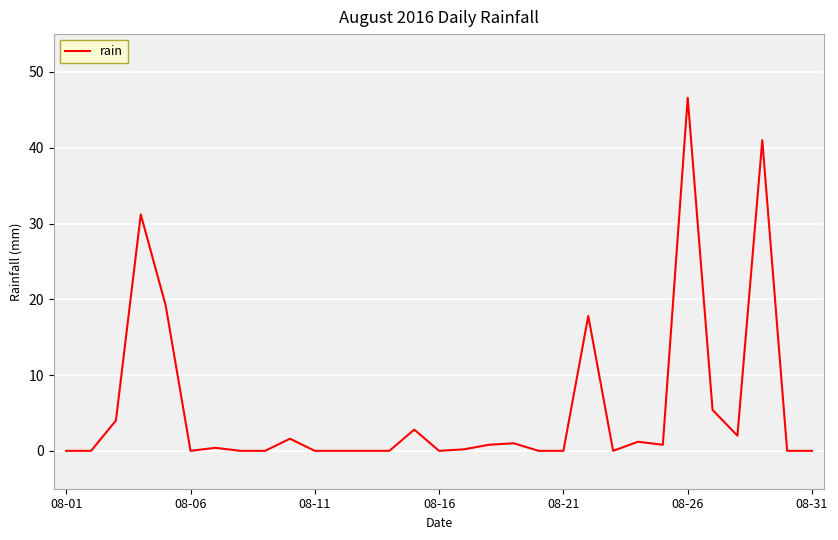

What is the difference between the maximum and minimum values?

46.6